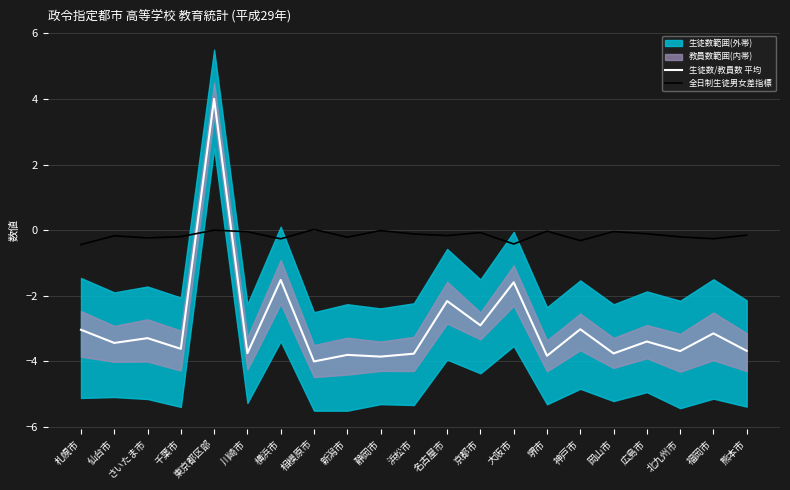

Reading left to right, transcribe all the data shown in this chart.

生徒数/教員数 平均: 札幌市=-3.0	仙台市=-3.4	さいたま市=-3.3	千葉市=-3.6	東京都区部=4.0	川崎市=-3.7	横浜市=-1.5	相模原市=-4.0	新潟市=-3.8	静岡市=-3.9	浜松市=-3.8	名古屋市=-2.2	京都市=-2.9	大阪市=-1.6	堺市=-3.8	神戸市=-3.0	岡山市=-3.8	広島市=-3.4	北九州市=-3.7	福岡市=-3.1	熊本市=-3.7
全日制生徒男女差指標: 札幌市=-0.4	仙台市=-0.2	さいたま市=-0.2	千葉市=-0.2	東京都区部=0.0	川崎市=-0.0	横浜市=-0.3	相模原市=0.0	新潟市=-0.2	静岡市=-0.0	浜松市=-0.1	名古屋市=-0.2	京都市=-0.1	大阪市=-0.4	堺市=-0.0	神戸市=-0.3	岡山市=-0.0	広島市=-0.1	北九州市=-0.2	福岡市=-0.3	熊本市=-0.2